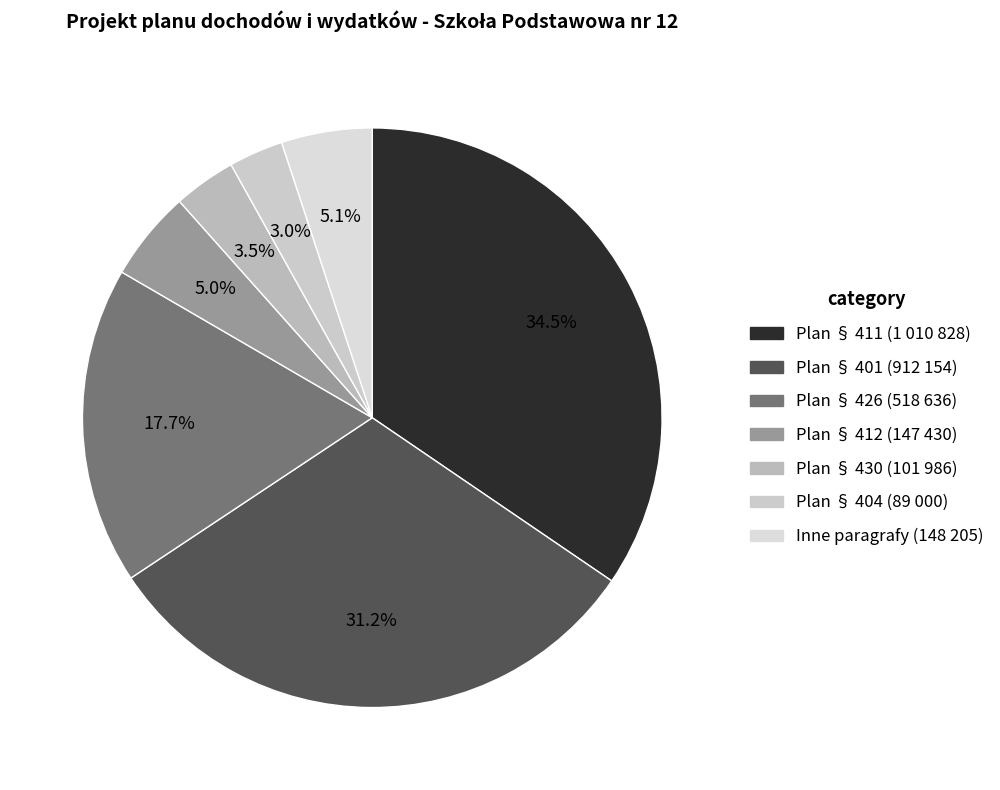

Count the number of slices in the pie.

7